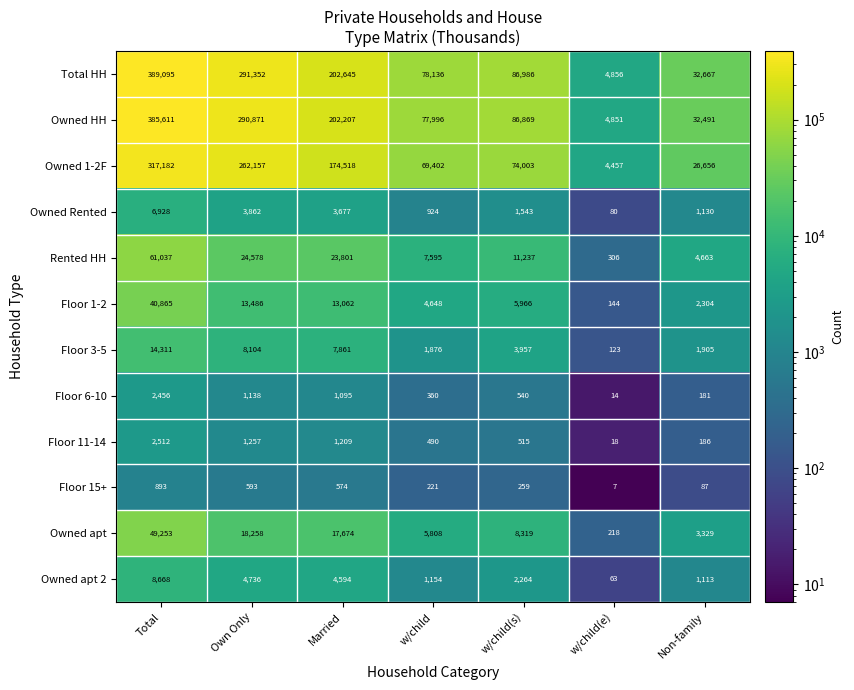

Which series has the largest total across all categories?

Total HH